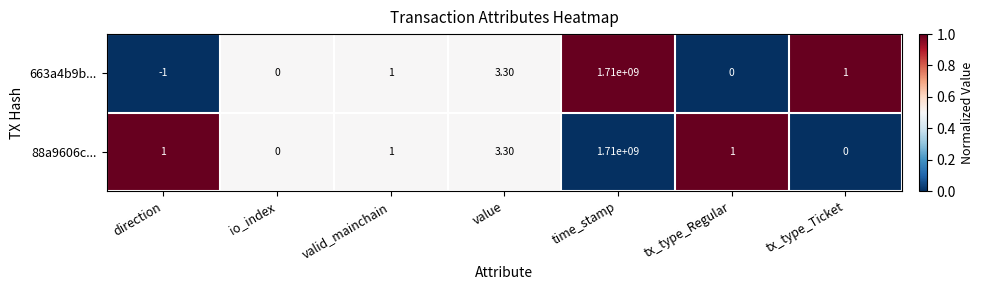

Which category has the highest value in the 88a9606c... series?

time_stamp